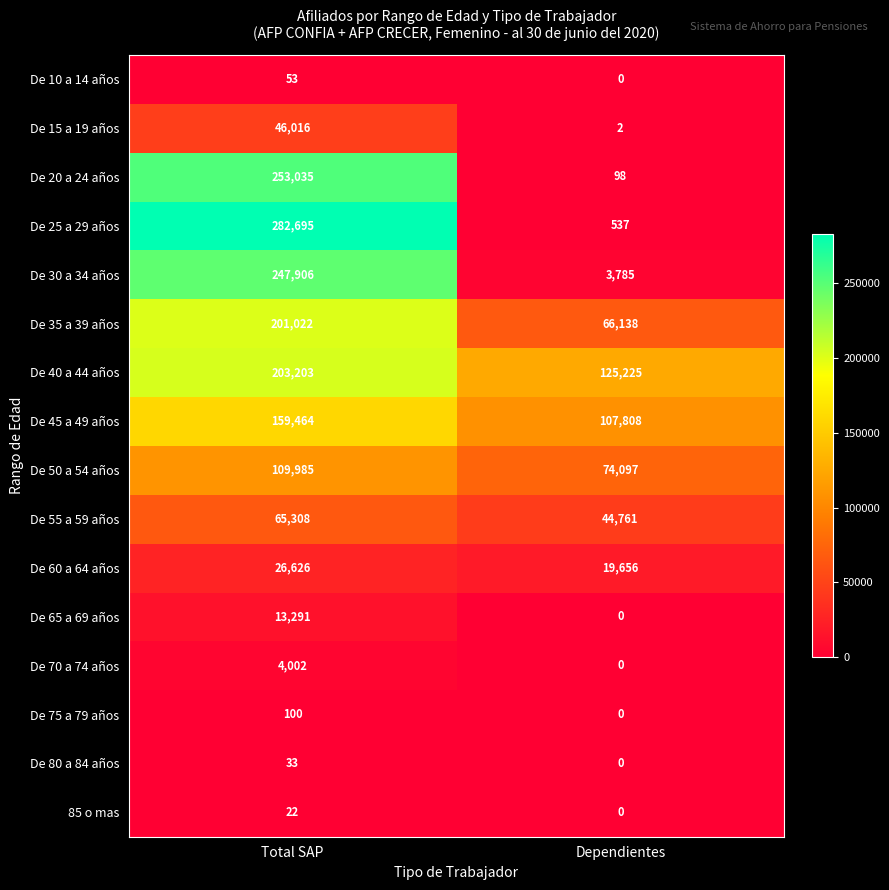

At which category does the chart reach its minimum across all series?

Dependientes